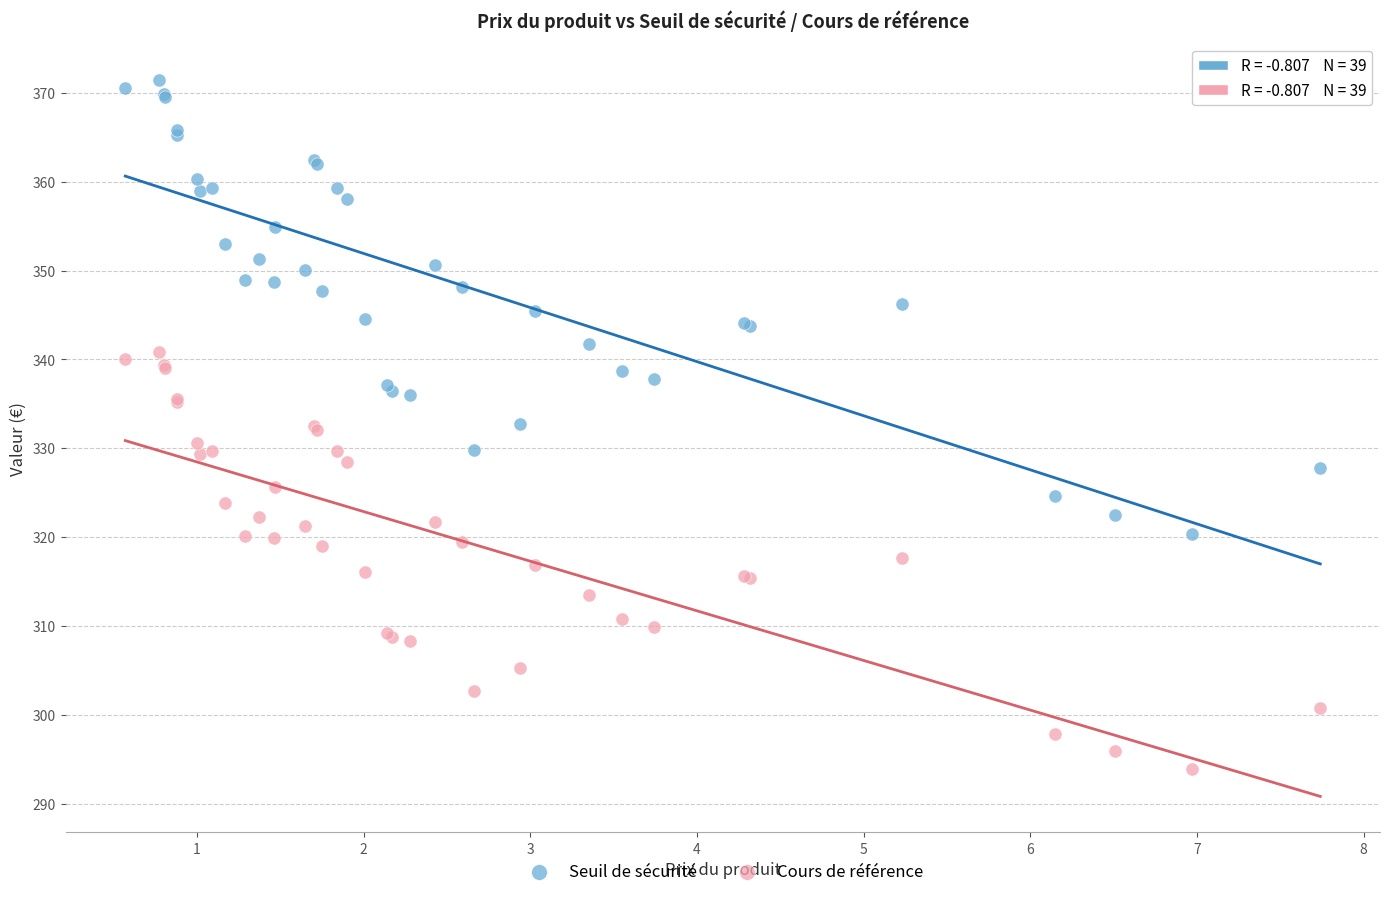

Which series has the largest Y range (max minus min)?

Seuil de sécurité